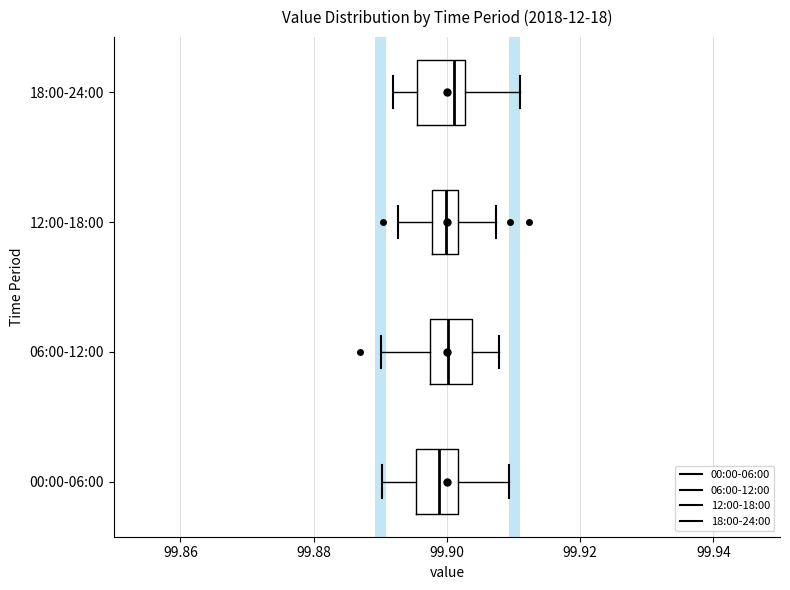

Reading bottom to top, read every box against the x-axis: the position of its median line, the range the box covers, and the ends of its whiskers. The values are not printed on the chart, so give them approximately, as read against the axis.

00:00-06:00: median 99.898, box 99.896 to 99.902, whiskers 99.890 to 99.910
06:00-12:00: median 99.900, box 99.898 to 99.904, whiskers 99.890 to 99.908
12:00-18:00: median 99.900, box 99.898 to 99.902, whiskers 99.892 to 99.908
18:00-24:00: median 99.902 (just left of the box's right edge), box 99.896 to 99.902, whiskers 99.892 to 99.910